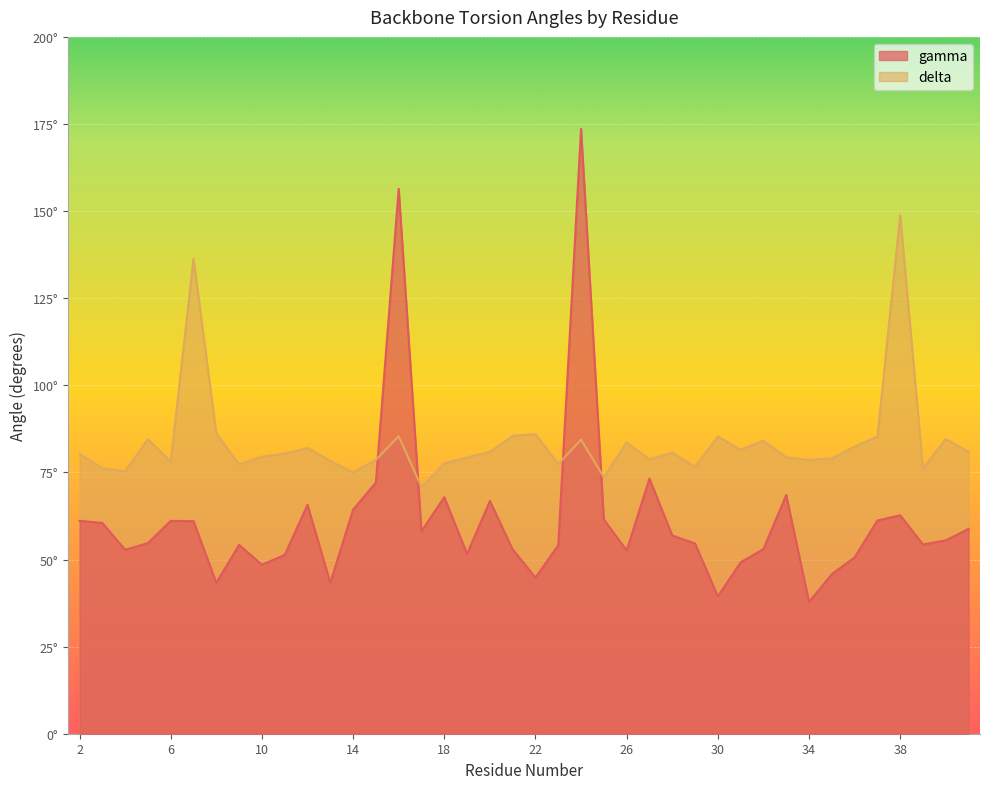

Reading left to right, list all the values displayed in this chart.

gamma: 2=61.1	3=60.5	4=52.8	5=54.7	6=61.1	7=61.0	8=43.3	9=54.2	10=48.5	11=51.3	12=65.7	13=43.3	14=64.3	15=72.1	16=156.4	17=58.1	18=67.9	19=51.6	20=66.8	21=52.9	22=44.8	23=54.1	24=173.6	25=61.5	26=52.6	27=73.2	28=56.9	29=54.6	30=39.4	31=49.2	32=53.0	33=68.5	34=37.8	35=45.8	36=50.6	37=61.2	38=62.7	39=54.3	40=55.5	41=58.8
delta: 2=80.3	3=76.2	4=75.3	5=84.5	6=78.1	7=136.3	8=86.2	9=77.3	10=79.5	11=80.4	12=82.0	13=78.3	14=75.0	15=78.6	16=85.4	17=70.8	18=77.6	19=79.3	20=80.9	21=85.5	22=86.0	23=77.4	24=84.4	25=73.6	26=83.6	27=78.7	28=80.7	29=76.6	30=85.3	31=81.5	32=84.1	33=79.3	34=78.6	35=79.0	36=82.4	37=85.3	38=148.8	39=76.1	40=84.6	41=80.9